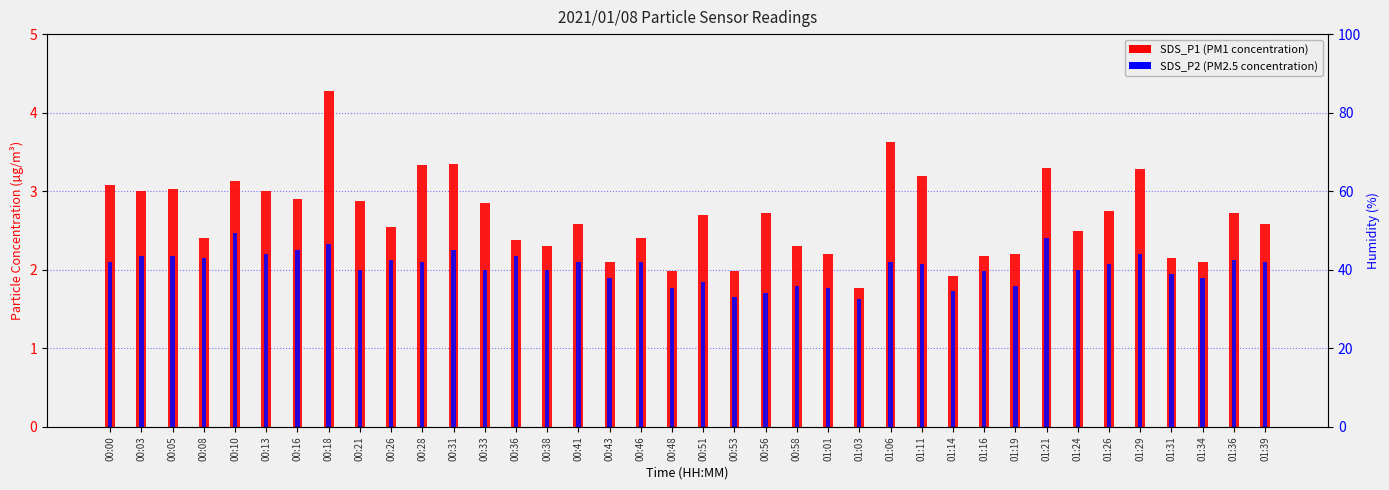

At which label does SDS_P1 first exceed 2?

00:00